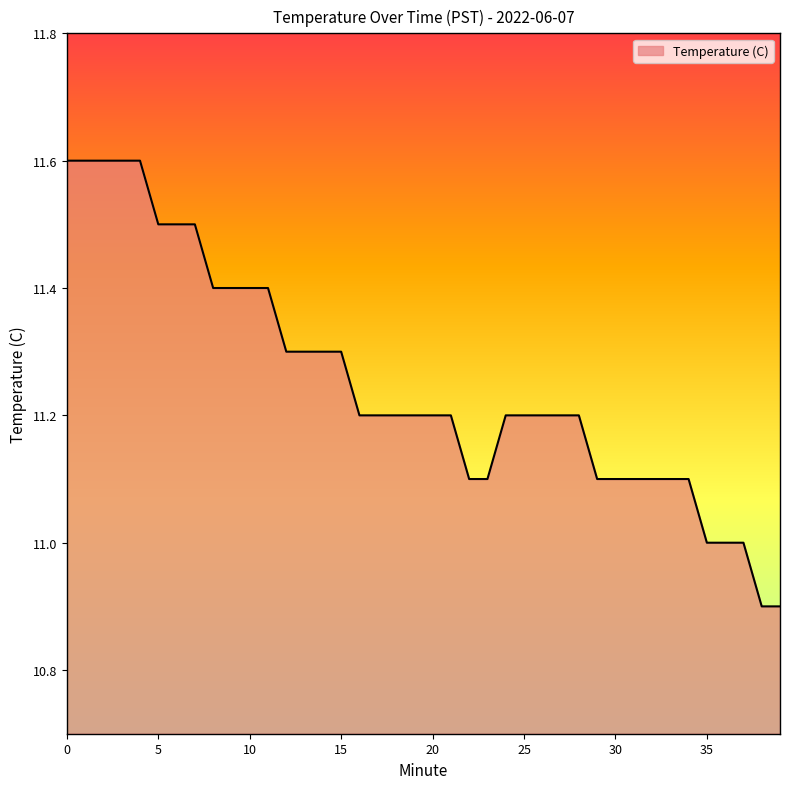

What is the difference between the maximum and minimum values?

0.7